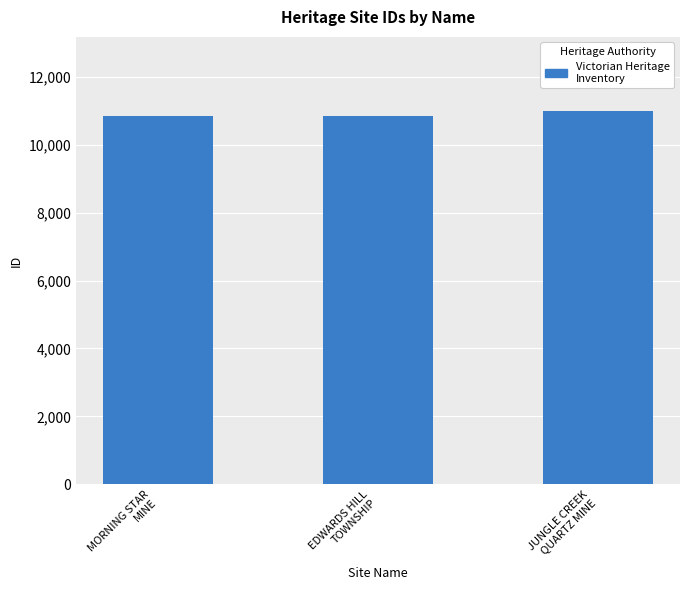

What is the value of the 1st bar from the left?

10844